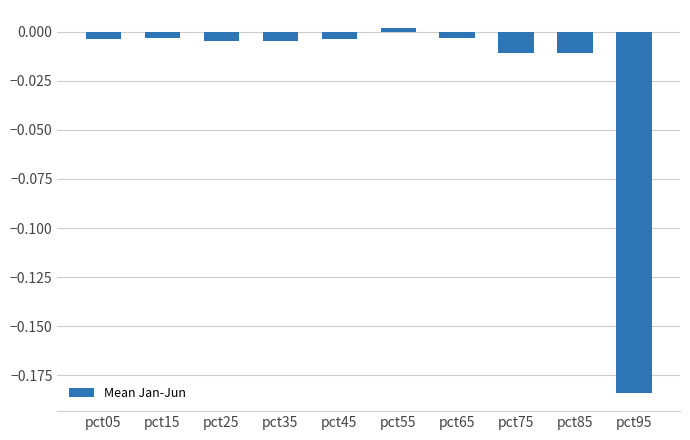

Which label corresponds to the largest value in the chart?

pct55